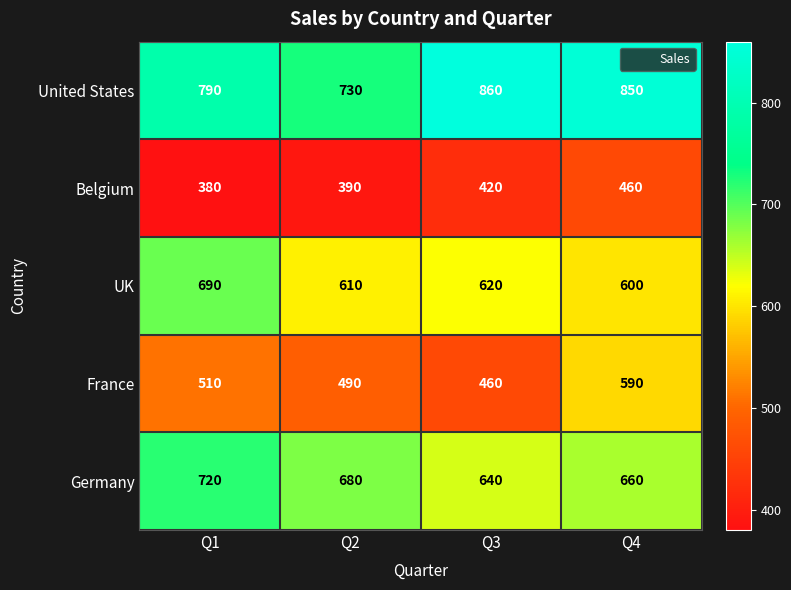

What is the total value across all series at Q1?

3090